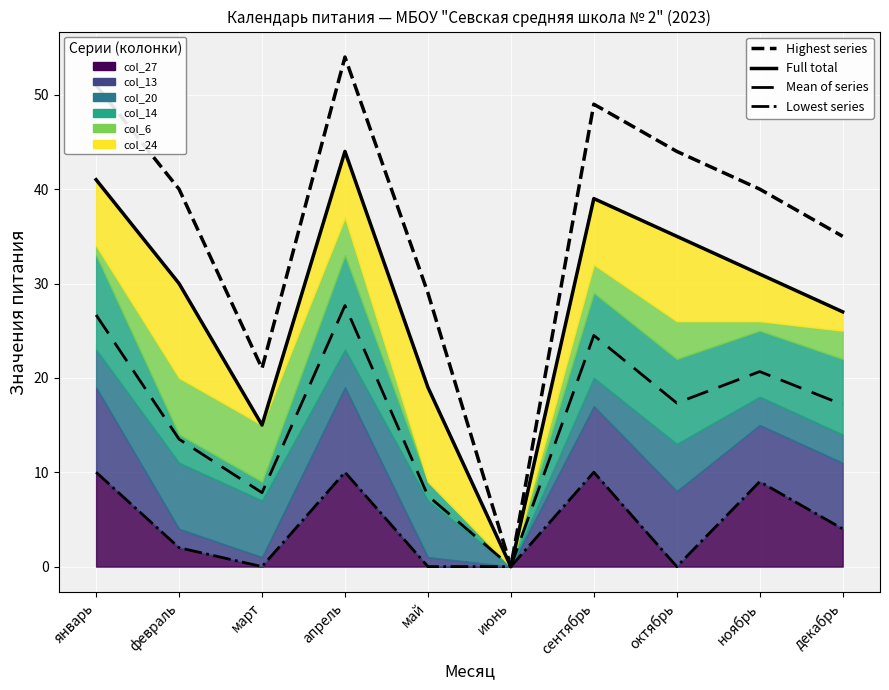

At which category does the chart reach its minimum across all series?

июнь